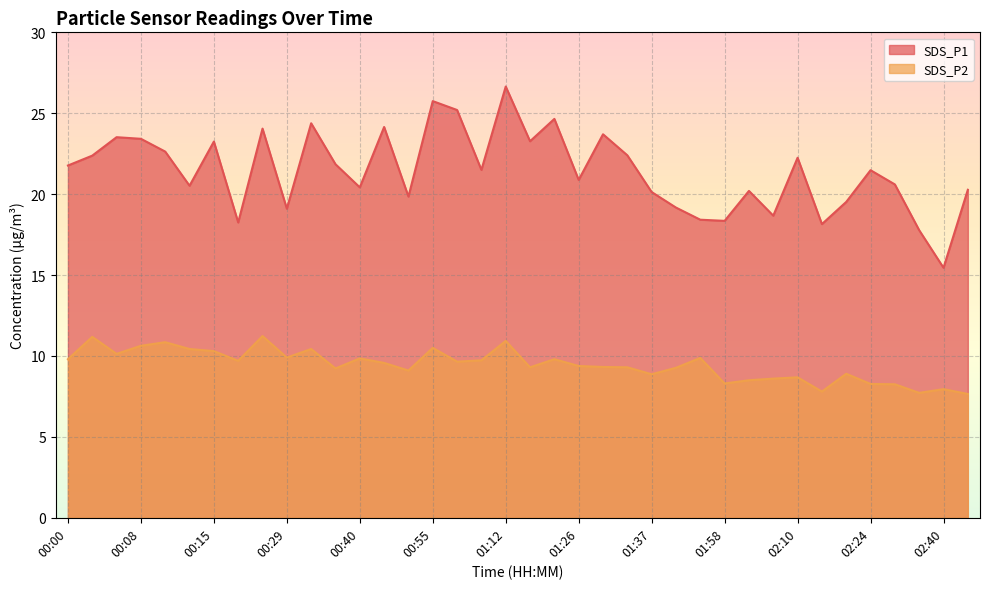

Rank the series by their average value, from highest to lowest.

SDS_P1, SDS_P2